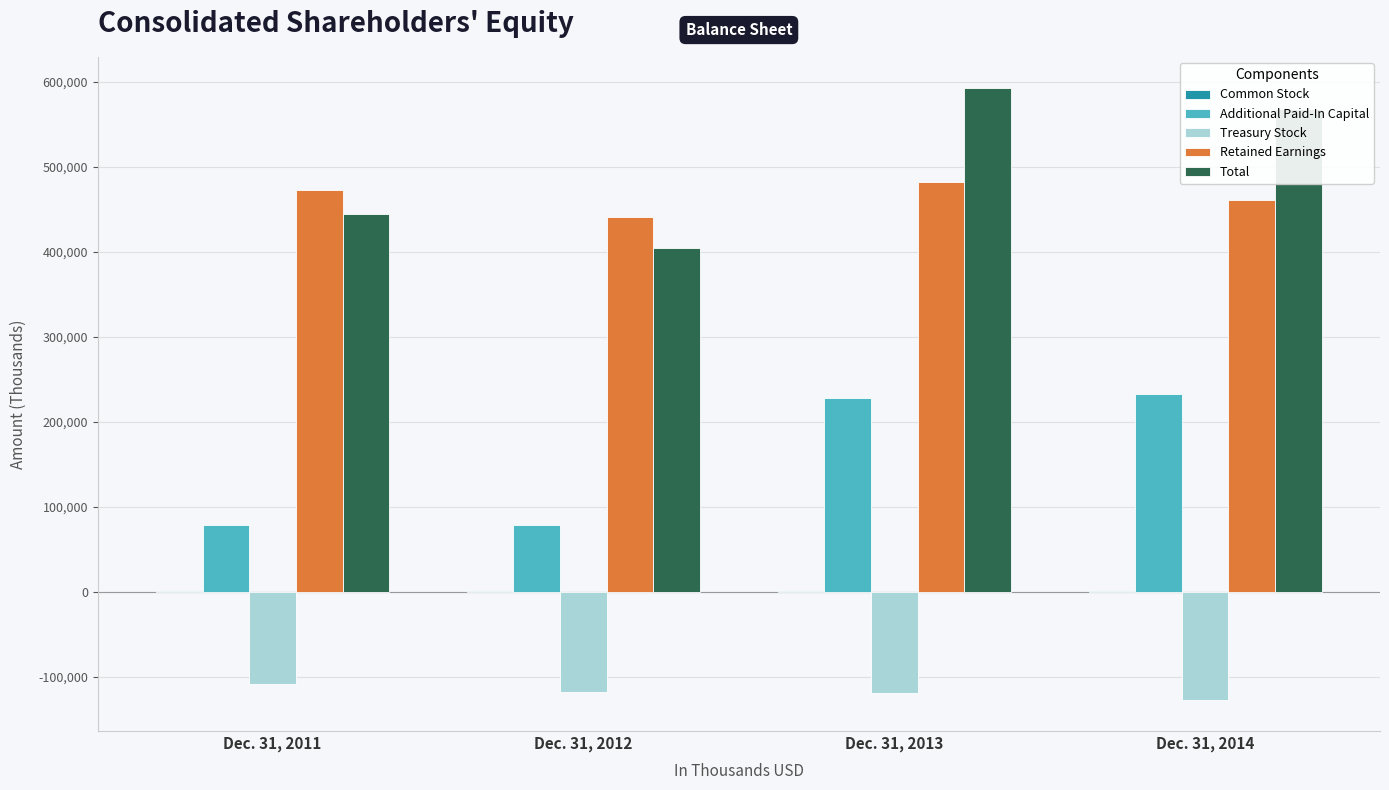

The value of Retained Earnings at Dec. 31, 2014 is 717266. True or false?

False